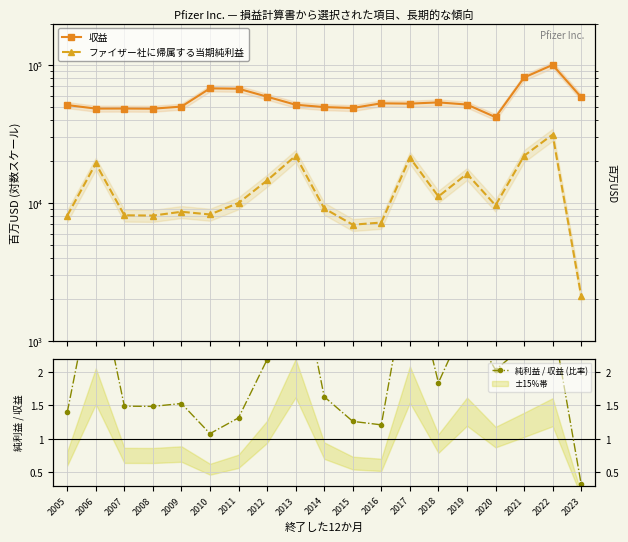

What is the lowest value of the ファイザー社に帰属する当期純利益 series?

2119.0